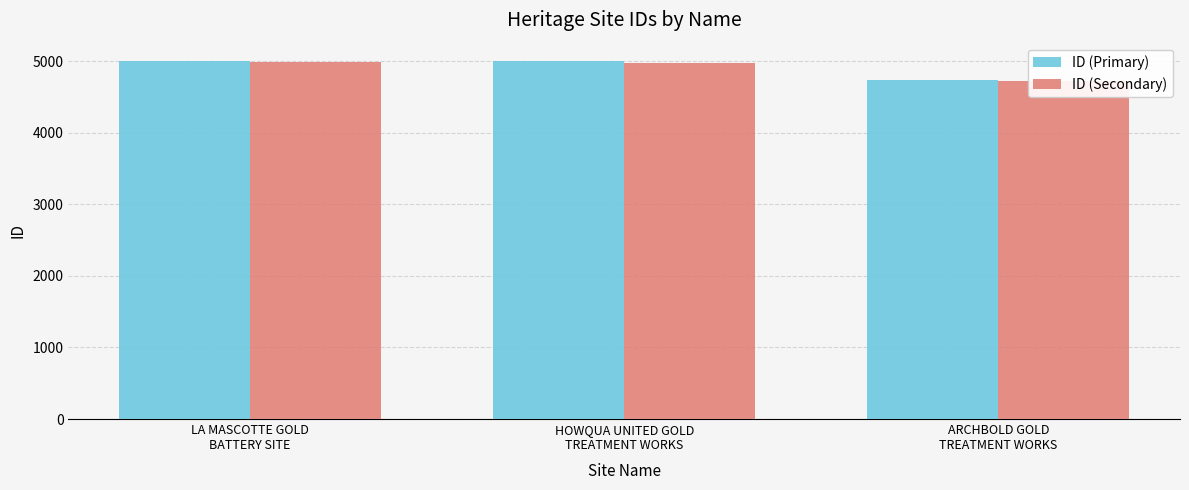

What is the sum of the ID (Secondary) values at LA MASCOTTE GOLD
BATTERY SITE and ARCHBOLD GOLD
TREATMENT WORKS?

9698.3